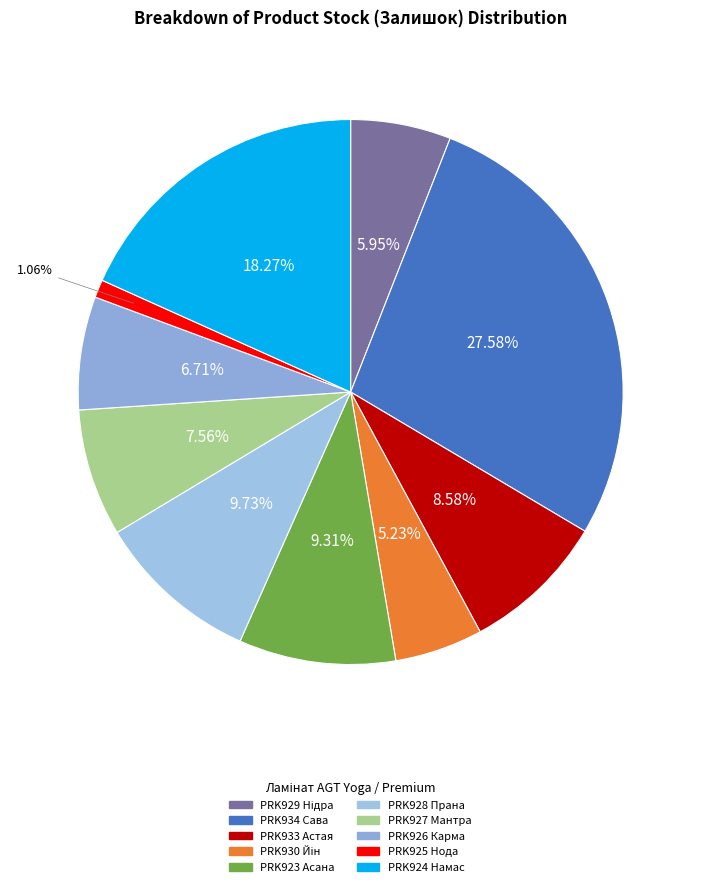

Count the number of slices in the pie.

10